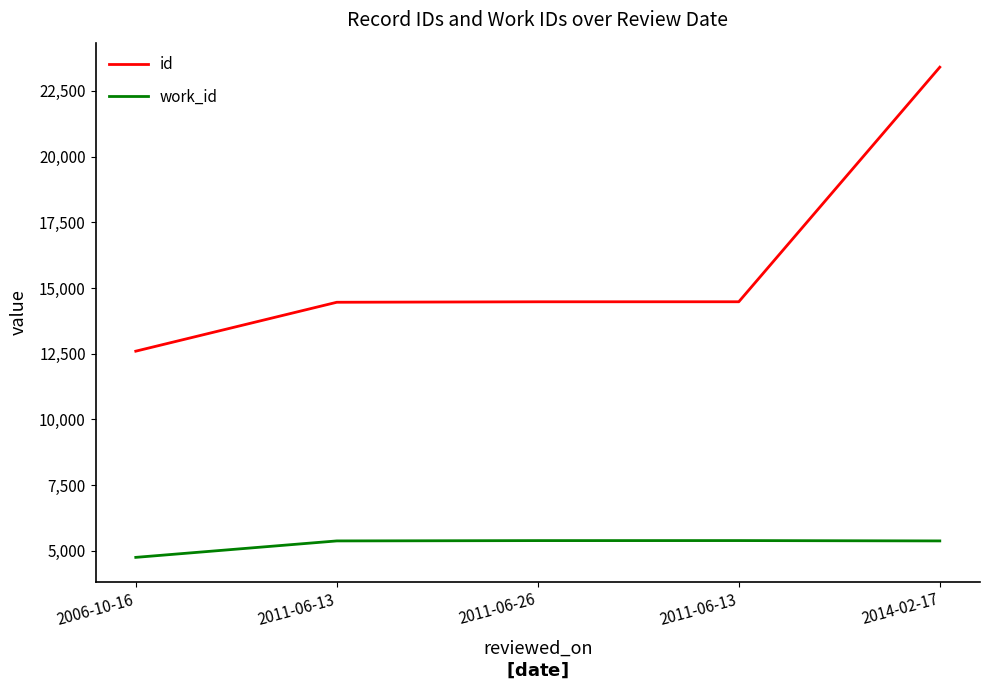

What is the sum of the work_id values at 2011-06-13 and 2011-06-13?

10771